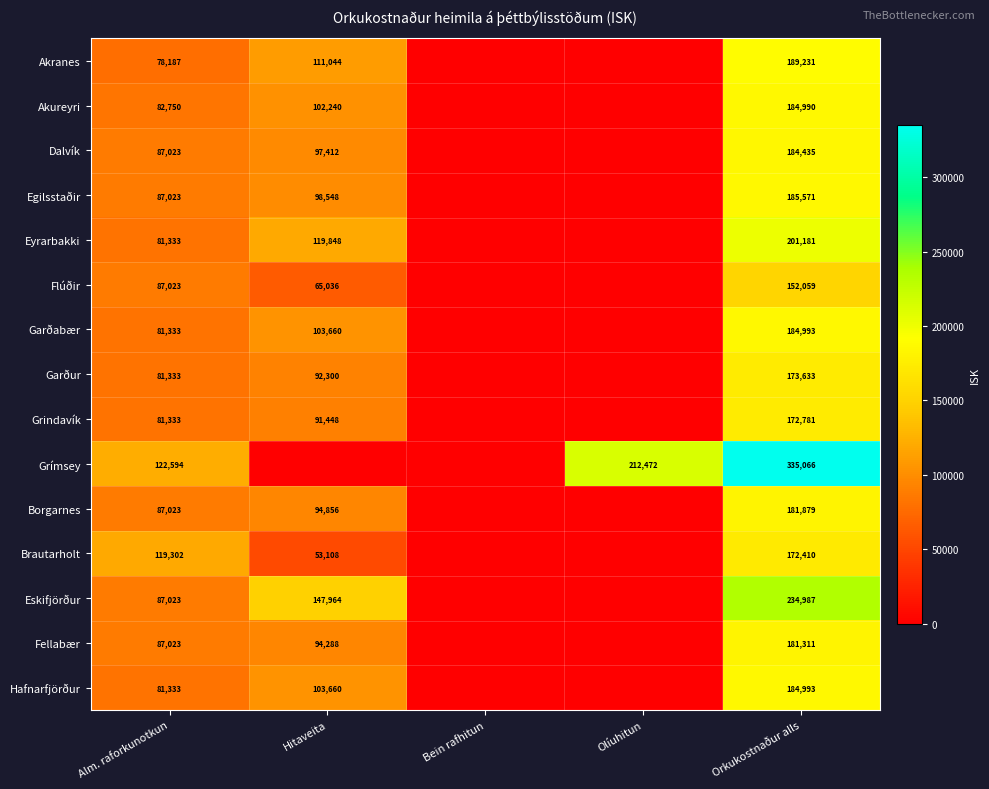

The value of Grímsey at Orkukostnaður alls is 335066. True or false?

True